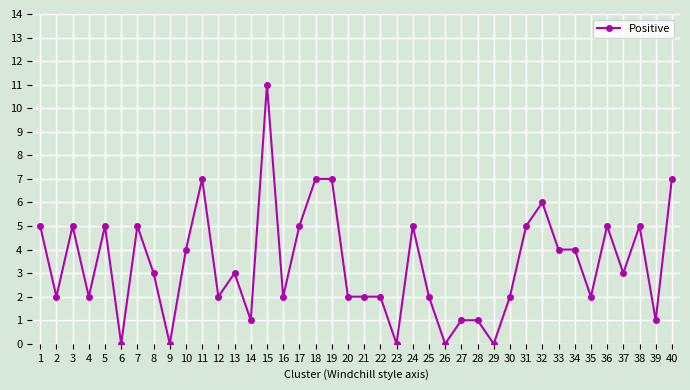

How many distinct data groups are displayed?

1